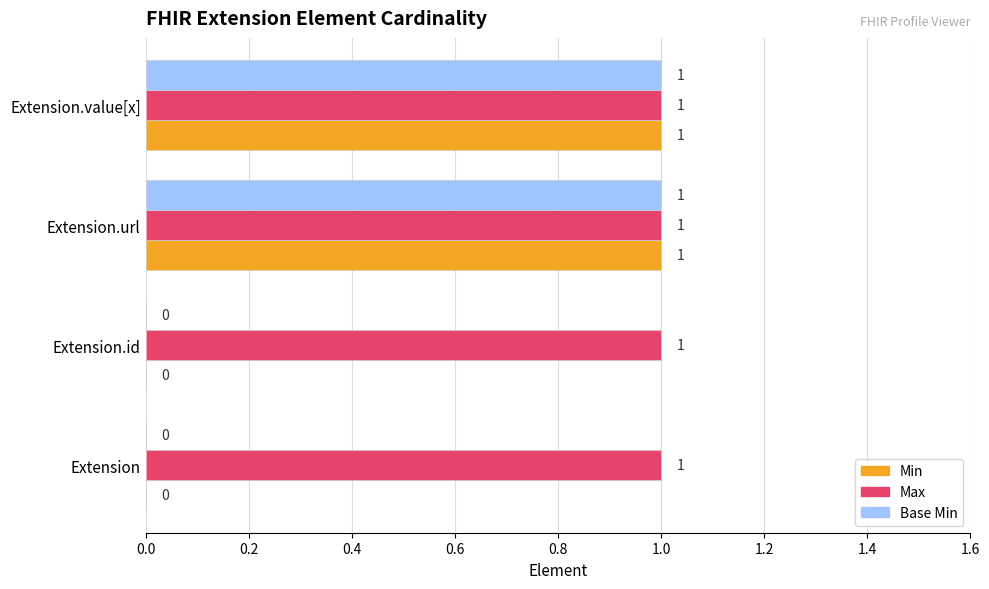

Is the value of Base Min at Extension.id greater than the value of Min at Extension.url?

No